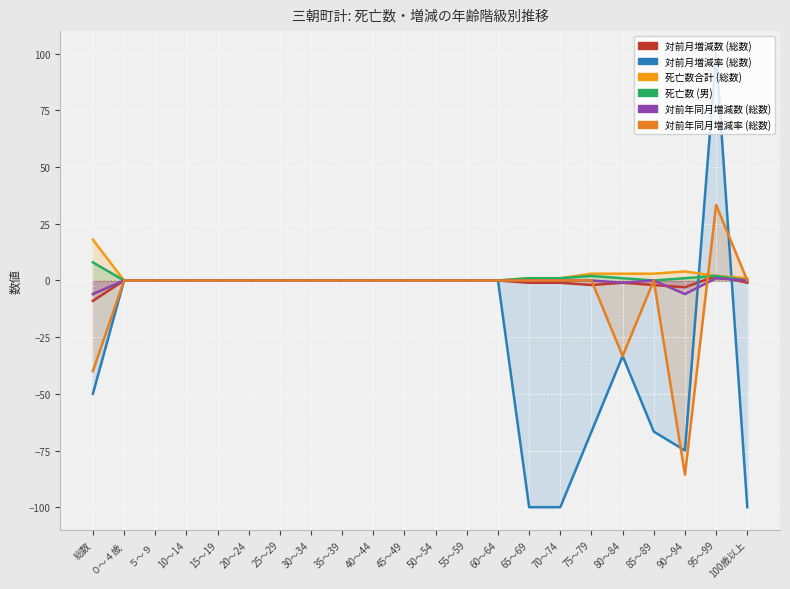

The col_33 series shows 2.0 at 95～99. True or false?

True